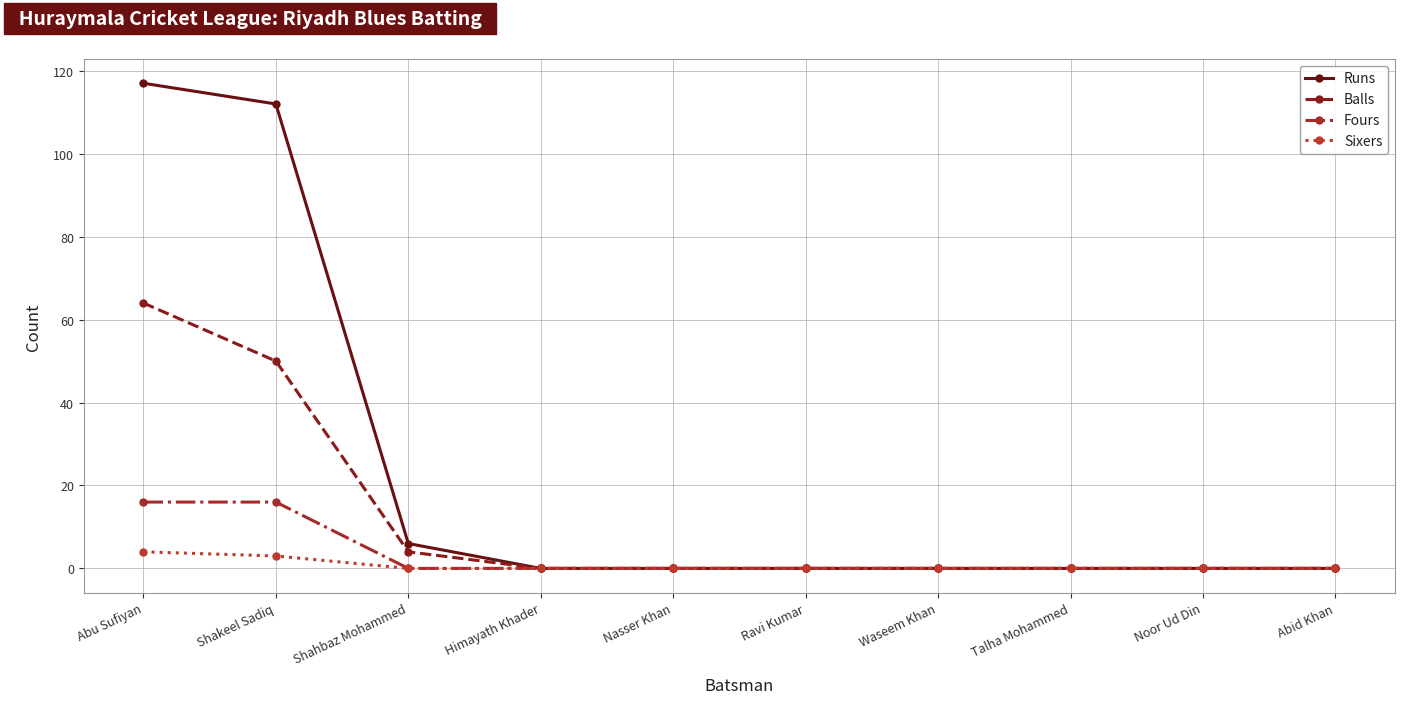

What is the spread (max minus min) of values at Shakeel Sadiq?

109